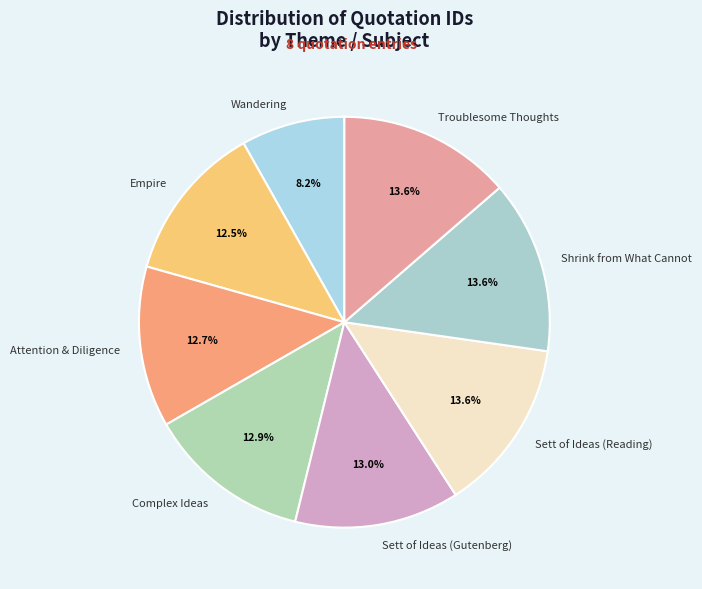

Count the number of slices in the pie.

8